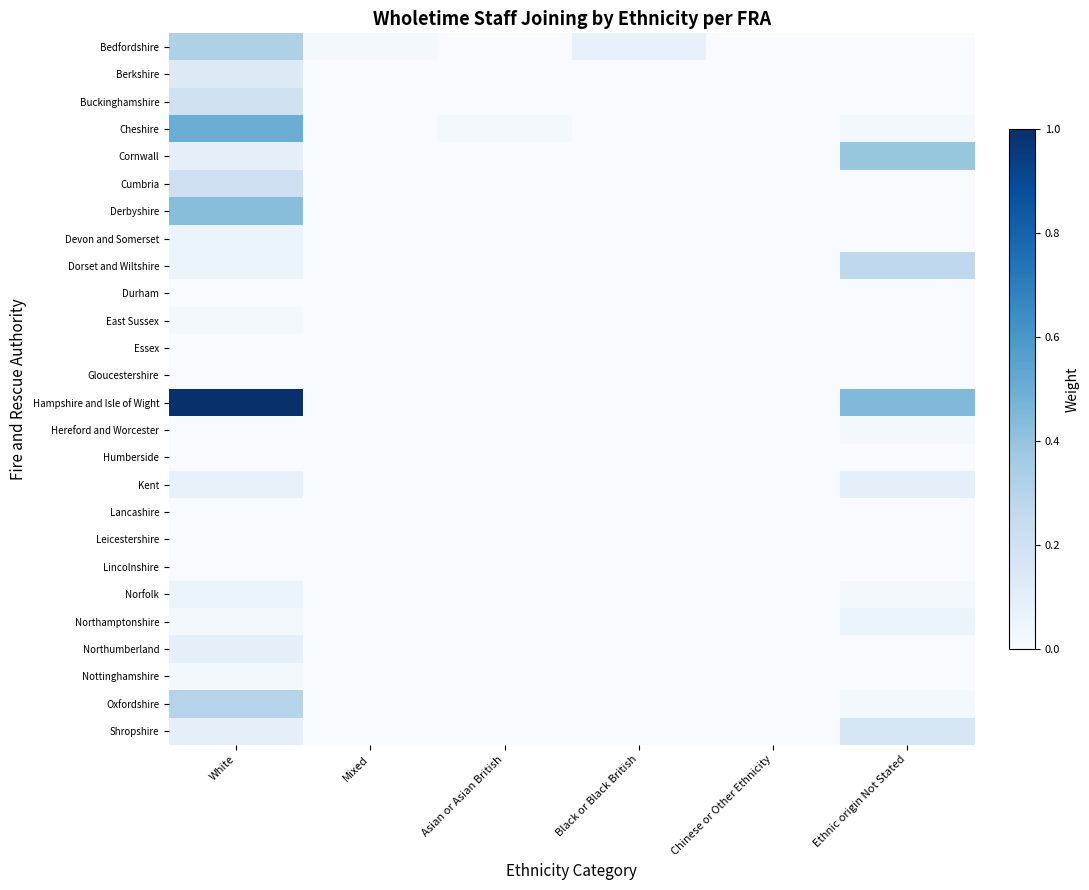

Rank the series at White from highest to lowest value.

Hampshire and Isle of Wight, Cheshire, Derbyshire, Bedfordshire, Oxfordshire, Cumbria, Buckinghamshire, Berkshire, Cornwall, Northumberland, Shropshire, Kent, Devon and Somerset, Dorset and Wiltshire, Norfolk, East Sussex, Northamptonshire, Nottinghamshire, Durham, Essex, Gloucestershire, Hereford and Worcester, Humberside, Lancashire, Leicestershire, Lincolnshire